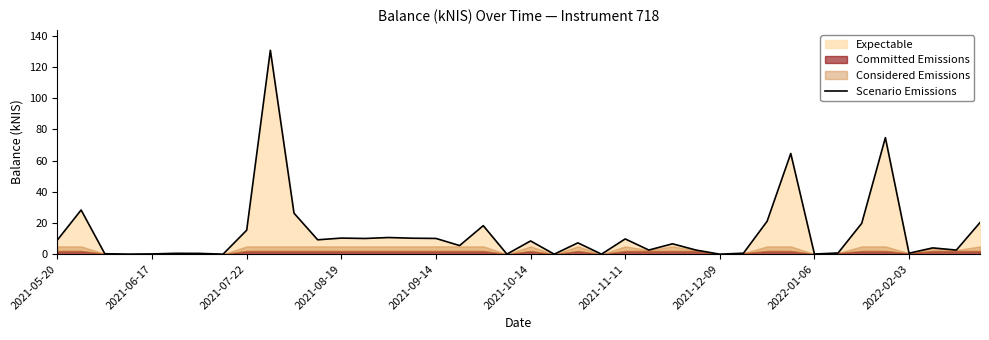

Reading right to left, what are all the values shown in this chart?

20.2	2.6	4.0	0.6	74.6	19.8	0.8	0.1	64.5	21.1	0.6	0.0	2.6	6.6	2.6	9.8	0.0	7.2	0.0	8.5	0.0	18.3	5.5	10.1	10.2	10.7	10.1	10.3	9.2	26.3	130.6	15.4	0.0	0.5	0.6	0.1	0.0	0.3	28.3	9.1